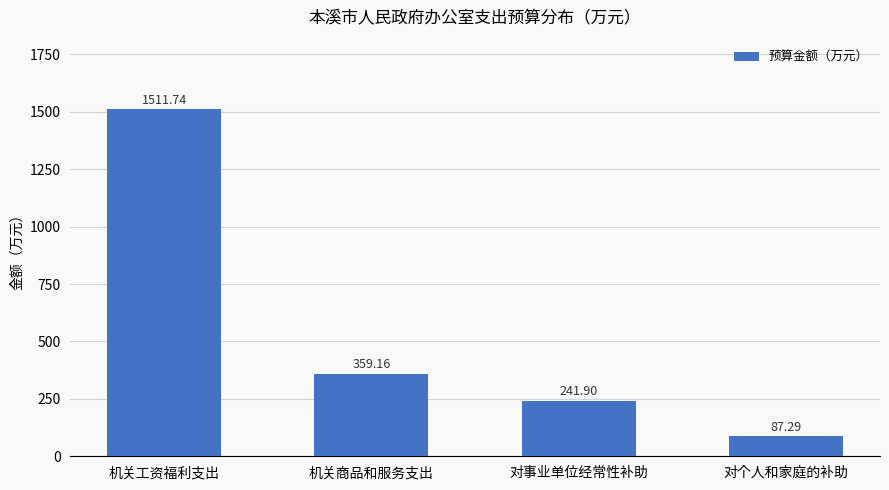

What is the ratio of the value at 机关商品和服务支出 to the value at 对事业单位经常性补助?

1.5